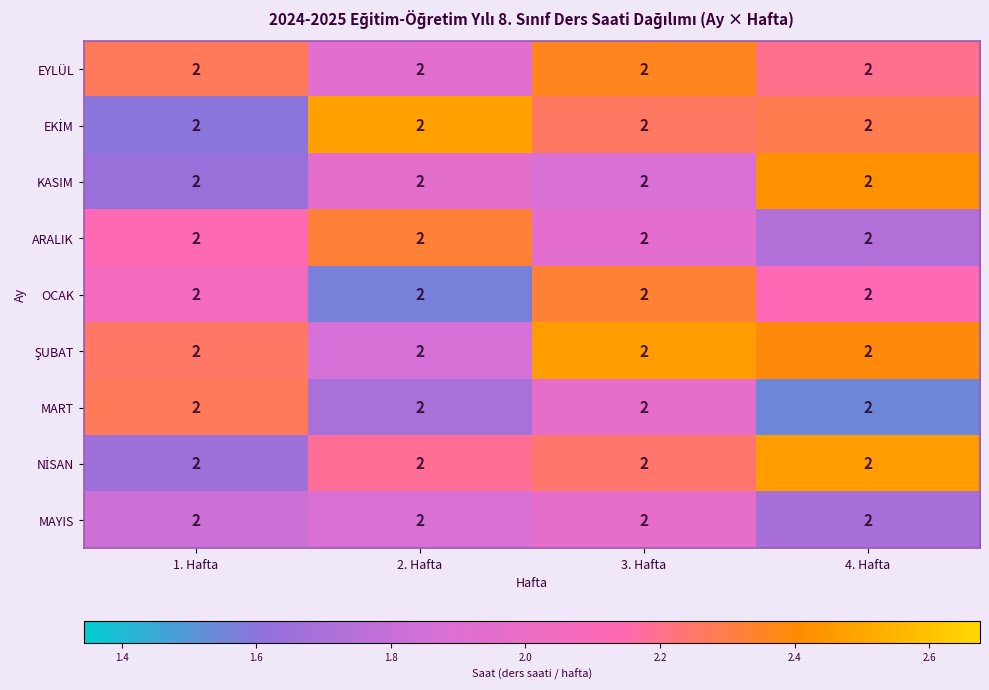

At 4. Hafta, list the series in order from largest to smallest.

NİSAN, KASIM, ŞUBAT, EKİM, EYLÜL, OCAK, ARALIK, MAYIS, MART